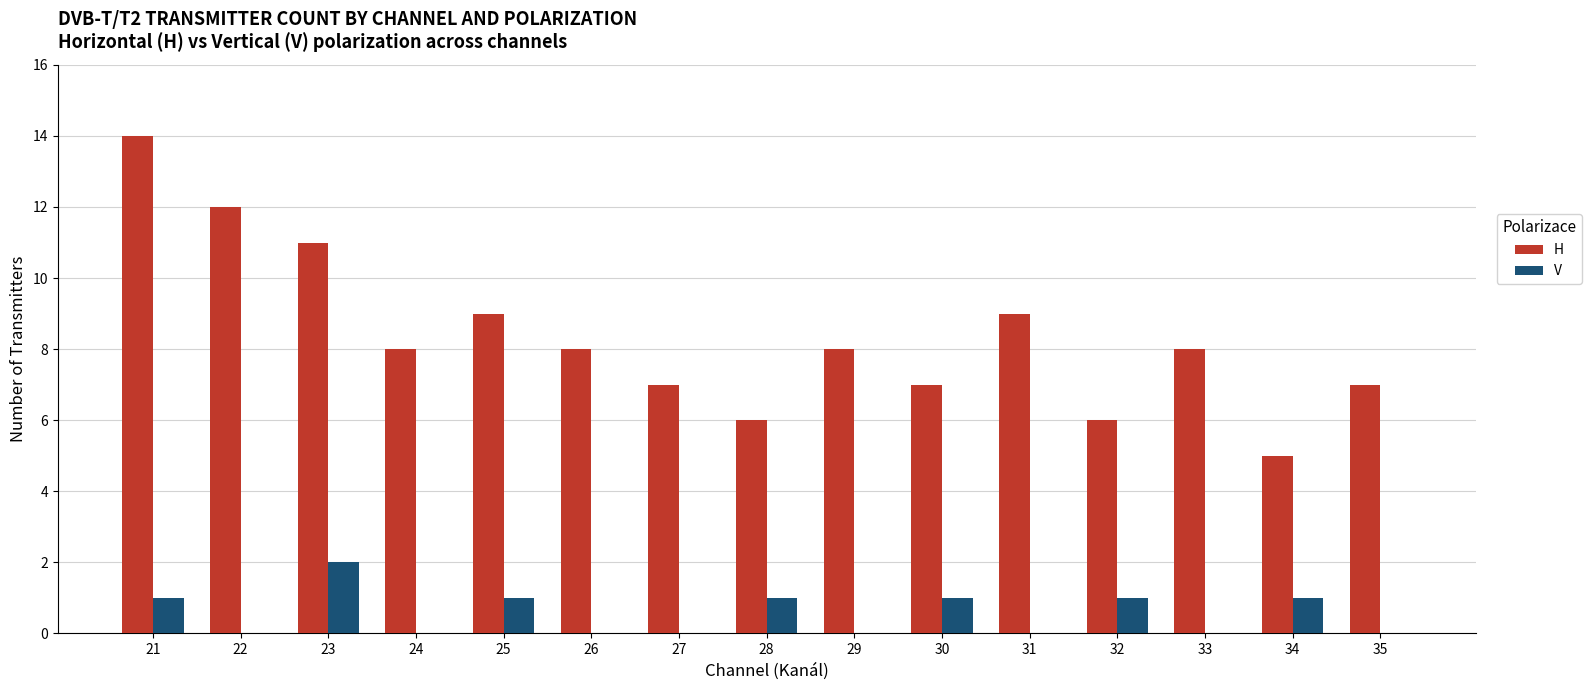

How many groups of bars are there?

15